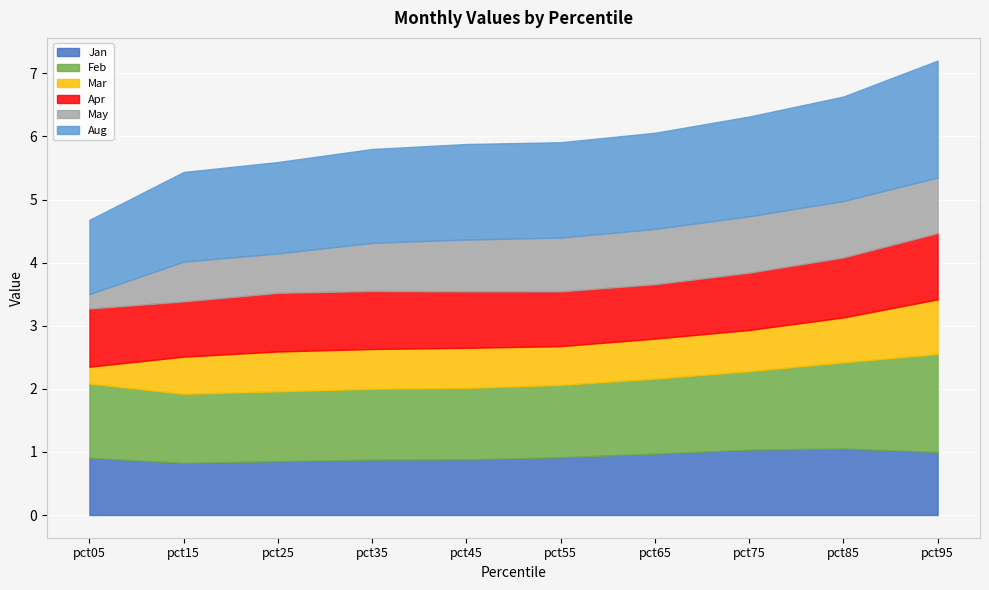

Is the value of Mar at pct85 greater than the value of May at pct35?

No